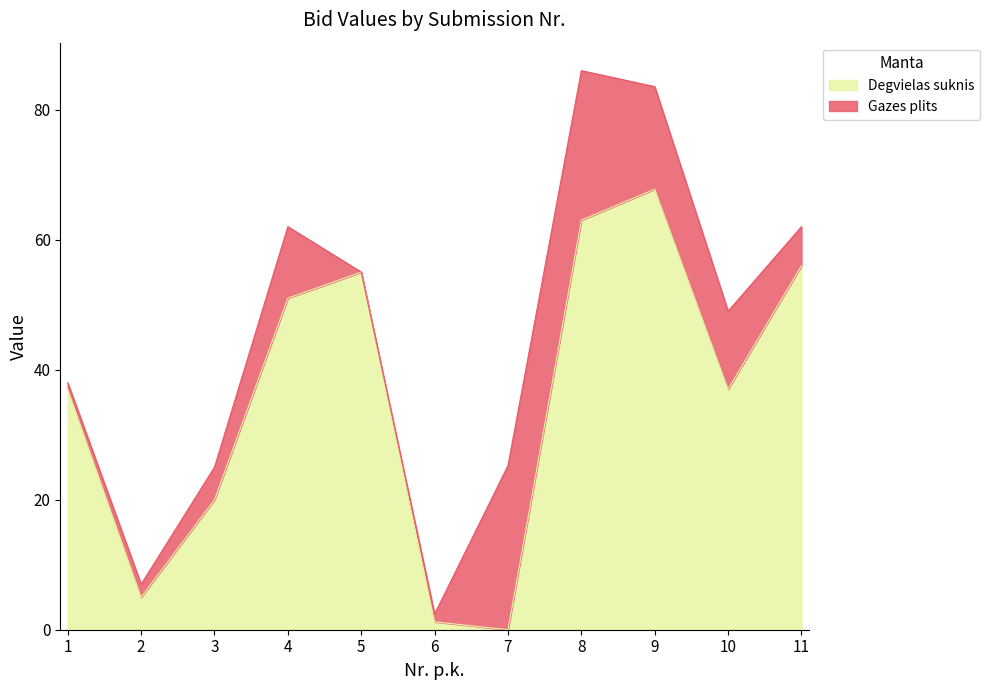

Which category has the lowest value across all series?

7